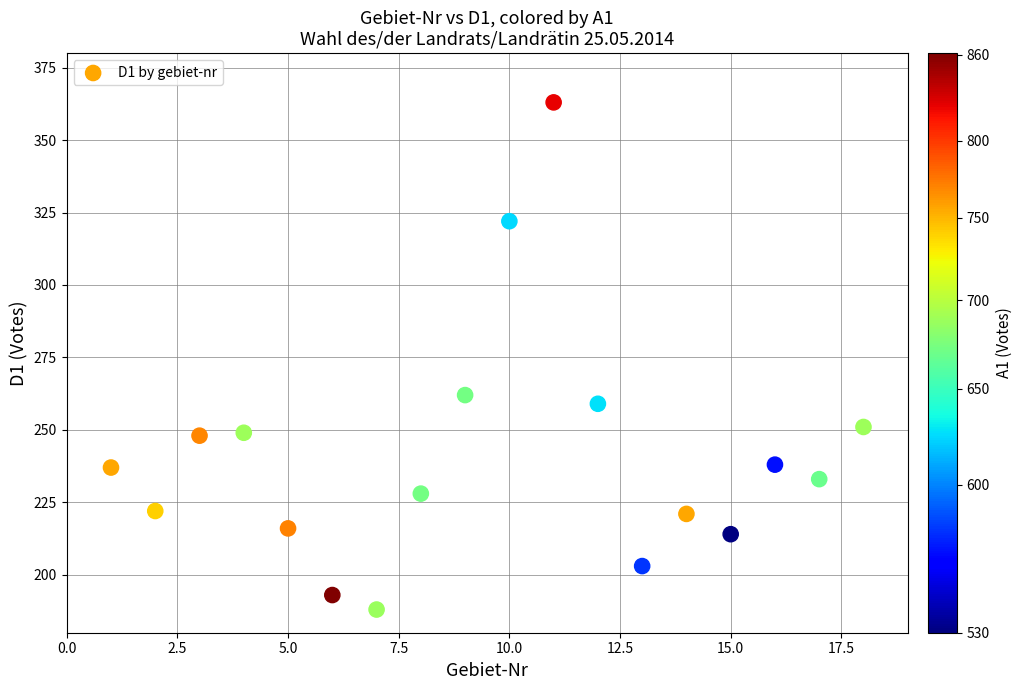

What Y value in the scatter plot is closest to 275?

262